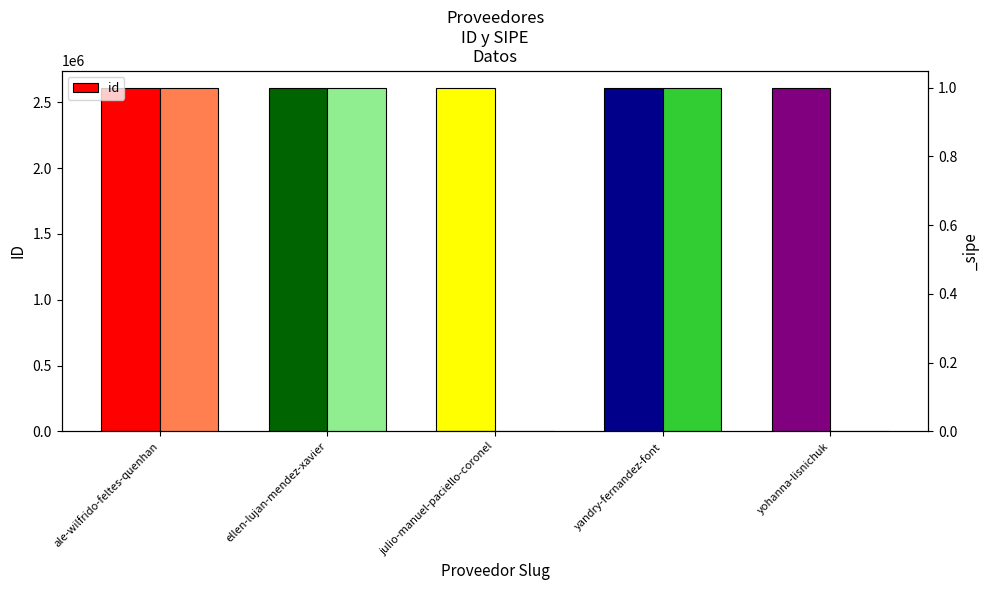

The chart shows a value of 2609749 at yandry-fernandez-font. True or false?

True